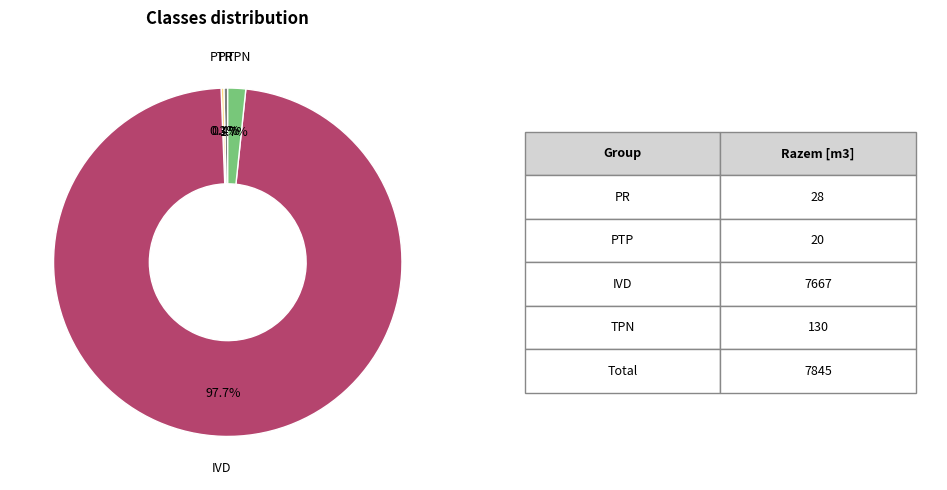

Is there any slice that represents more than half of the pie?

Yes